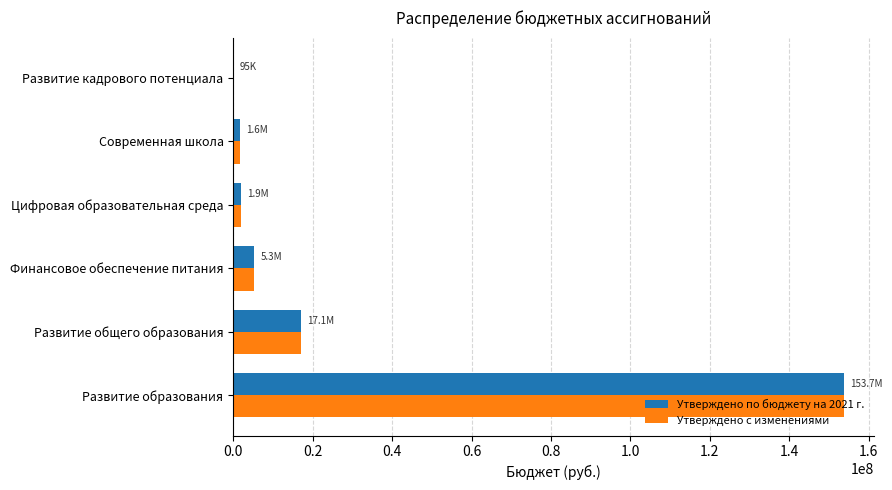

What is the sum of the Утверждено по бюджету на 2021 г. values at Финансовое обеспечение питания and Развитие образования?

158959905.4